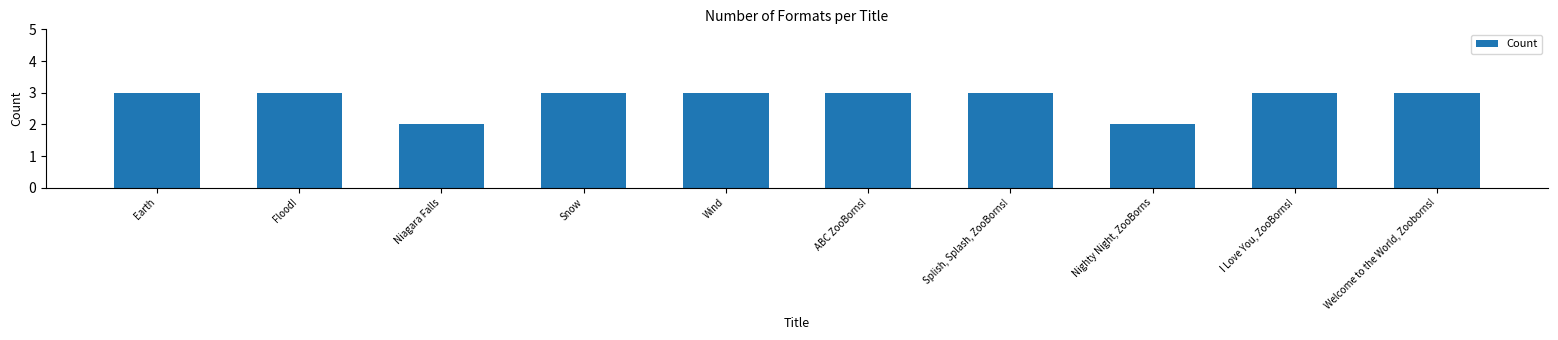

What is the value of the 6th bar from the left?

3